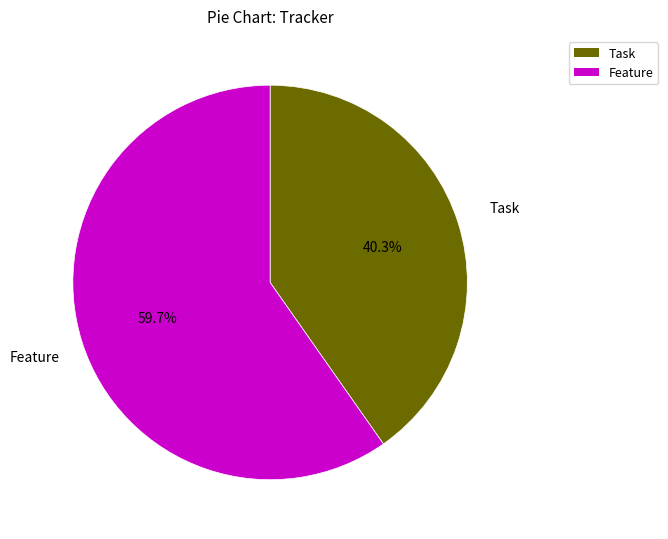

Does any single category account for the majority?

Yes